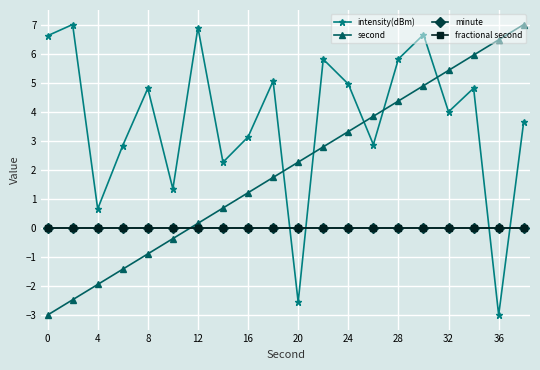

At how many categories does at least one series exceed 3?

15